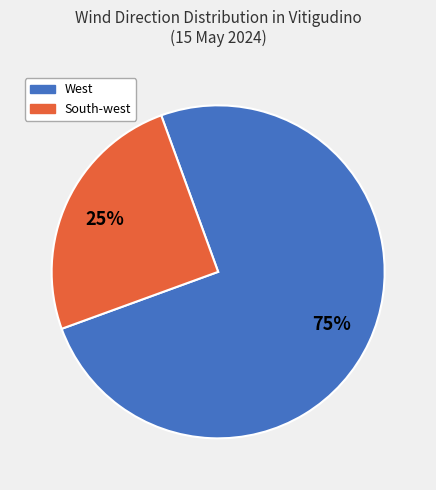

Which slice represents more than half of the pie?

West